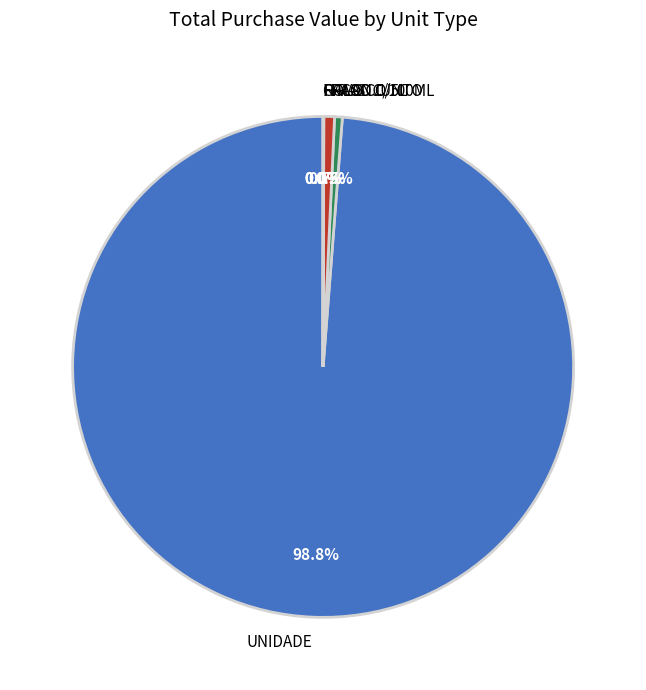

Does CONJUNTO represent more than half of the total?

No